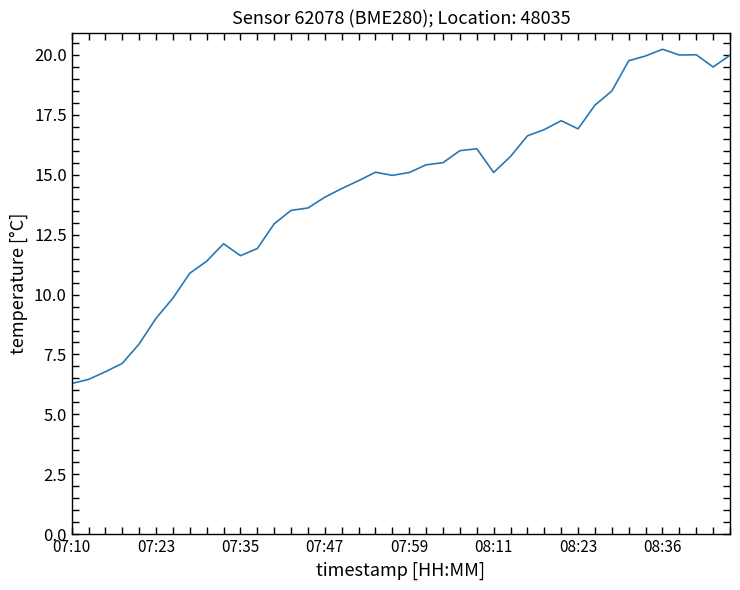

What is the greatest value displayed?

20.2